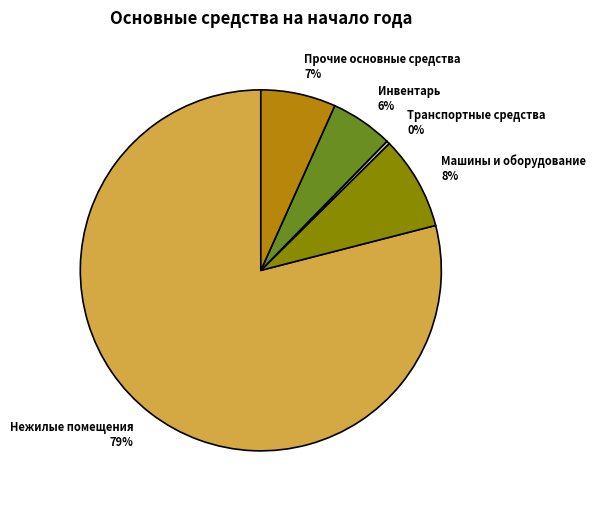

Is Прочие основные средства the majority of the pie?

No